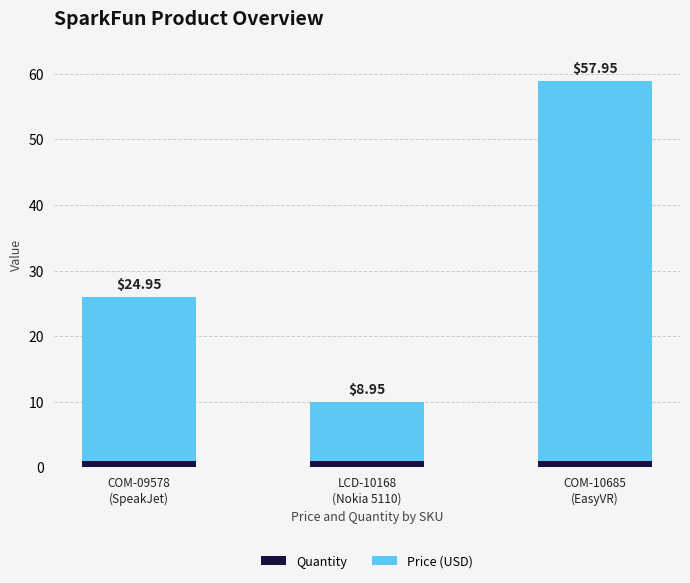

What is the average value of the Quantity series?

1.0